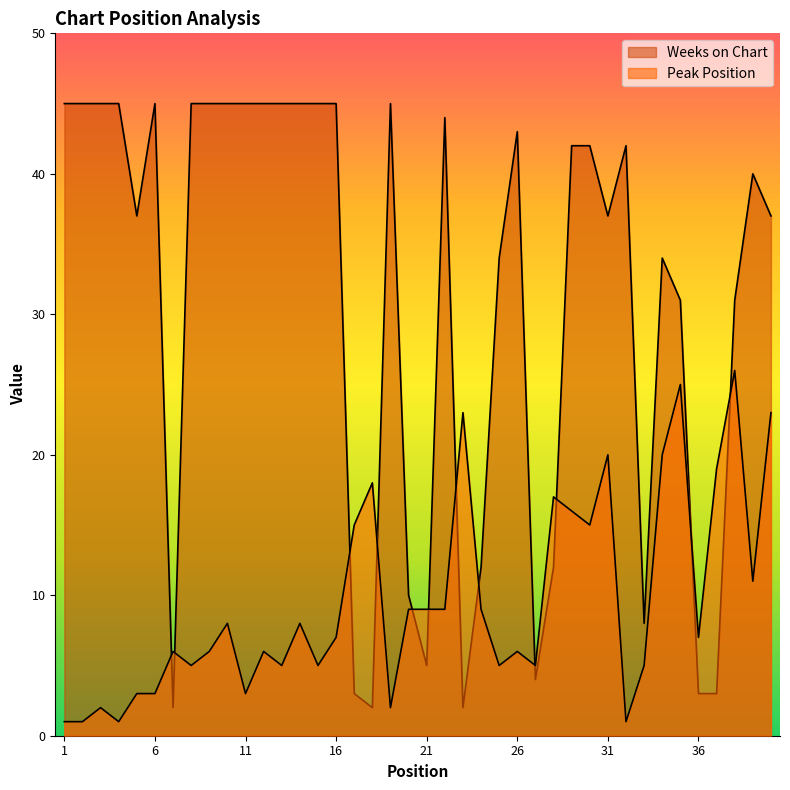

Reading right to left, what are all the values shown in this chart?

Peak Position: 23	11	26	19	7	25	20	5	1	20	15	16	17	5	6	5	9	23	9	9	9	2	18	15	7	5	8	5	6	3	8	6	5	6	3	3	1	2	1	1
Weeks on Chart: 37	40	31	3	3	31	34	8	42	37	42	42	12	4	43	34	12	2	44	5	10	45	2	3	45	45	45	45	45	45	45	45	45	2	45	37	45	45	45	45